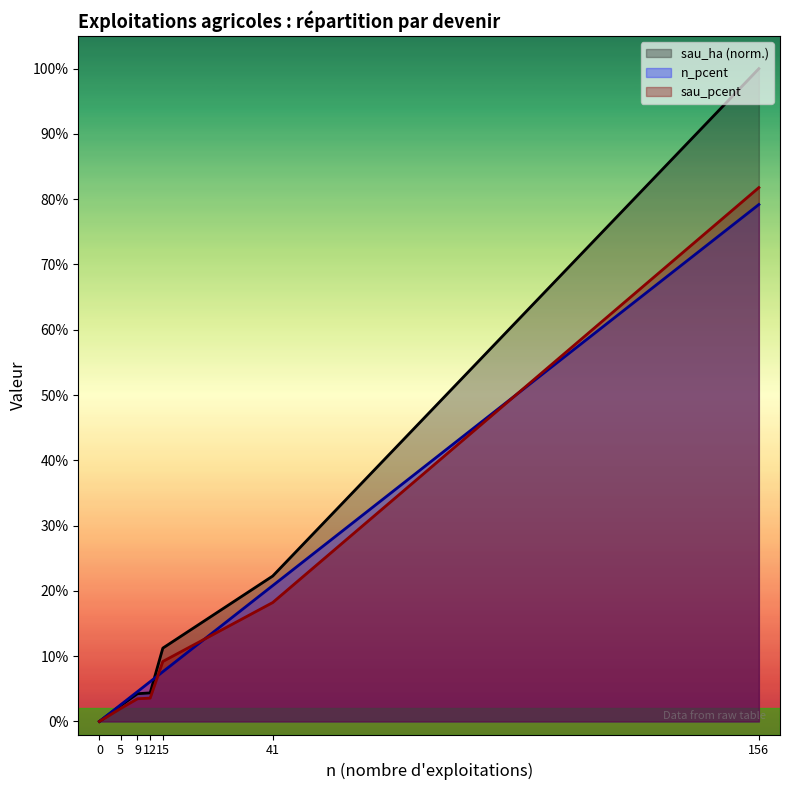

What is the difference between the sau_ha (norm.) values at 156 and 12?

1.0